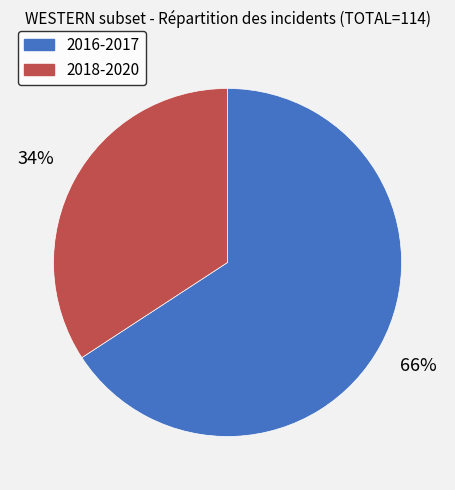

What is the majority slice?

2016-2017